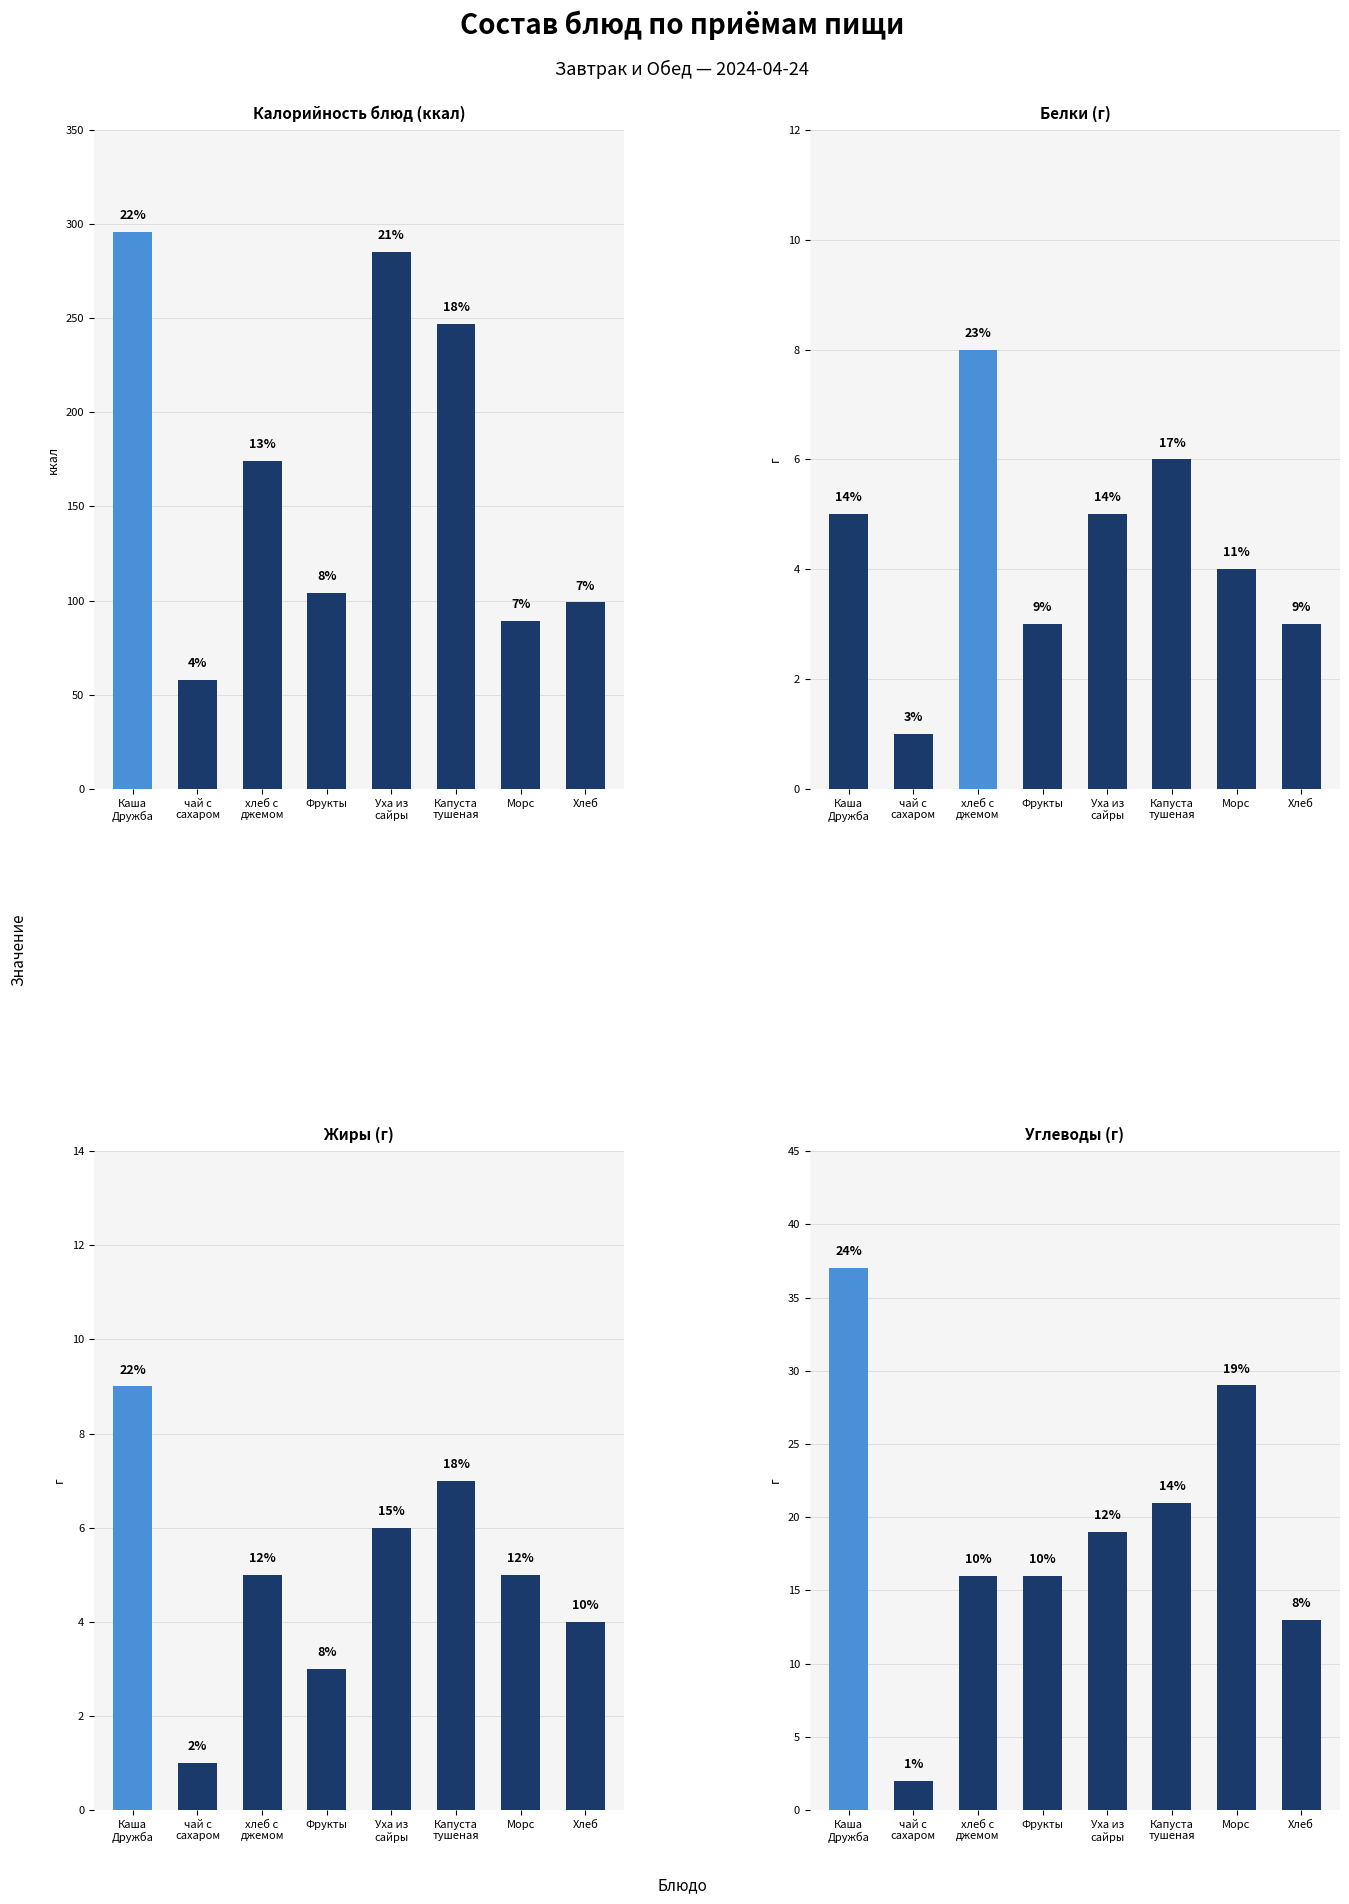

Between Хлеб and Капуста
тушеная, which is larger?

Капуста
тушеная